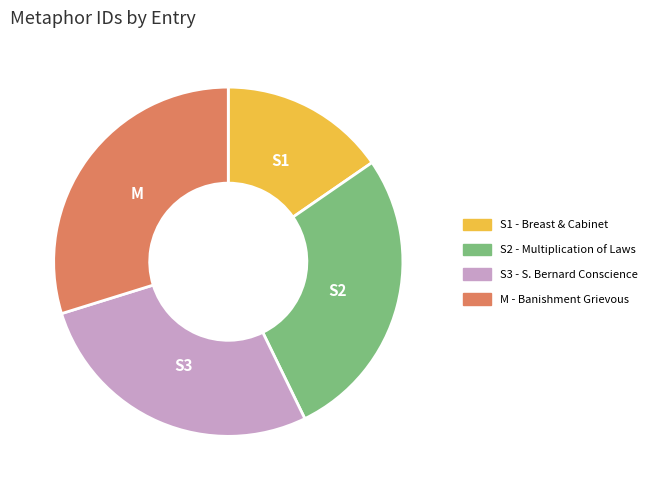

Is there any slice that represents more than half of the pie?

No